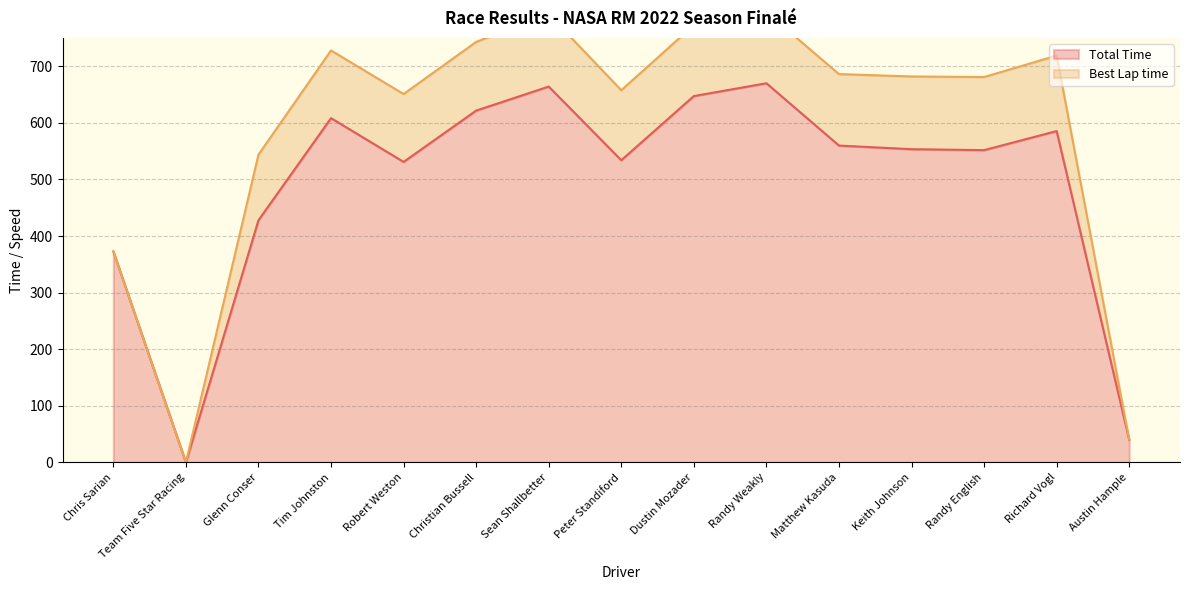

What value does the Best Lap time series have at Randy Weakly?

125.7